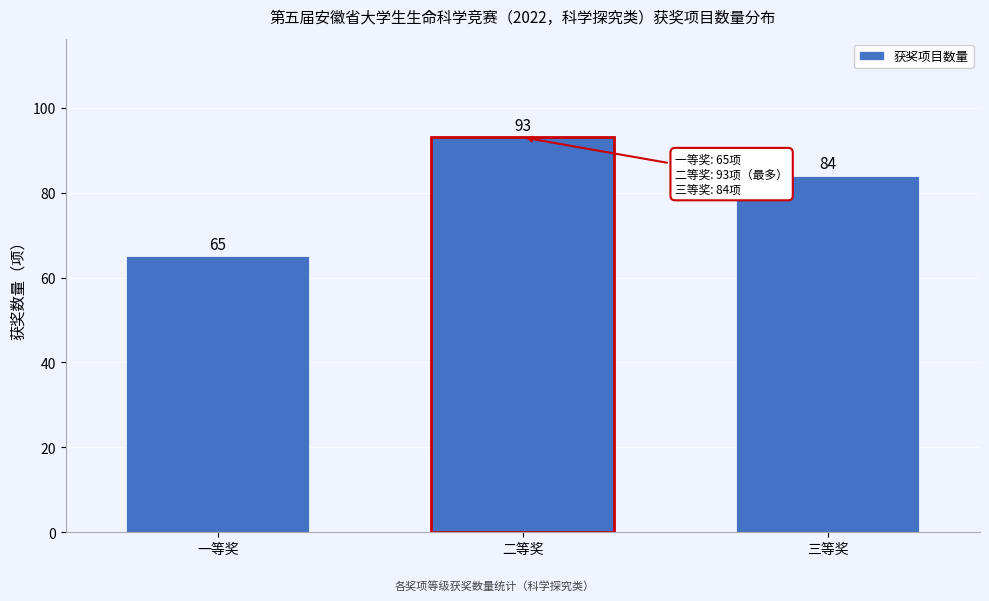

Reading left to right, list all the values displayed in this chart.

65	93	84